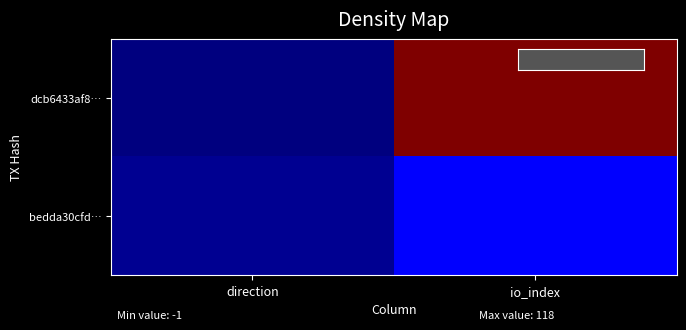

Count the number of data series in this chart.

2